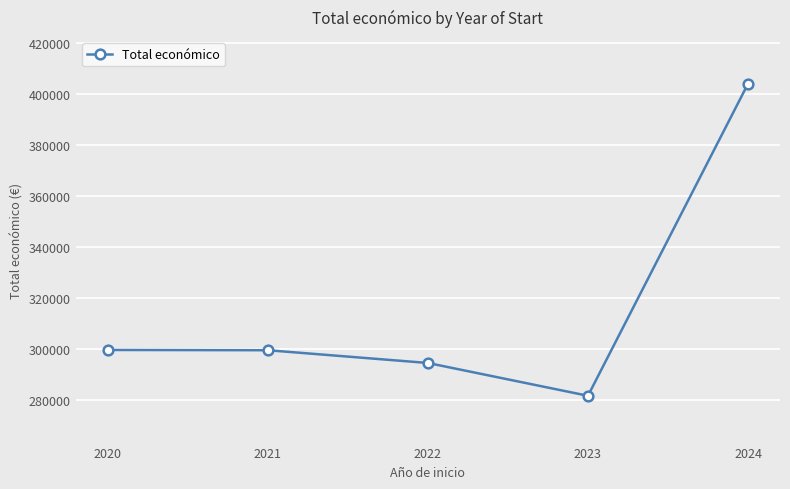

What is the value of the 3rd point from the left?

294572